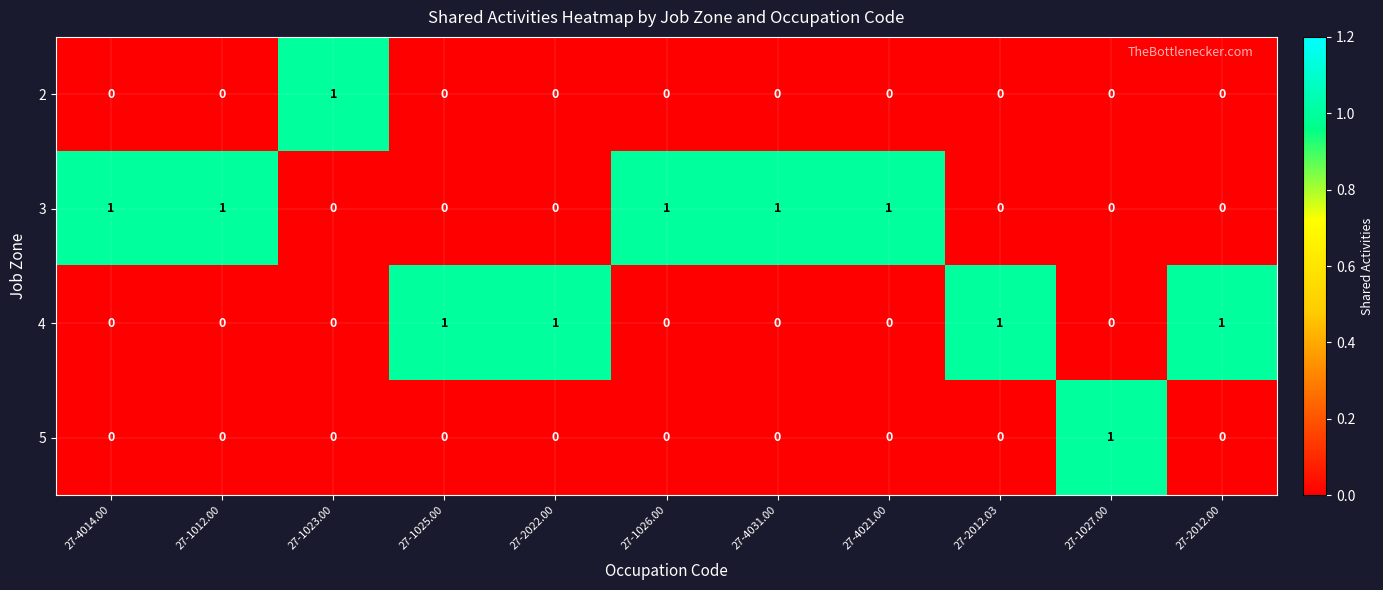

At which label does 2 reach its peak?

27-1023.00